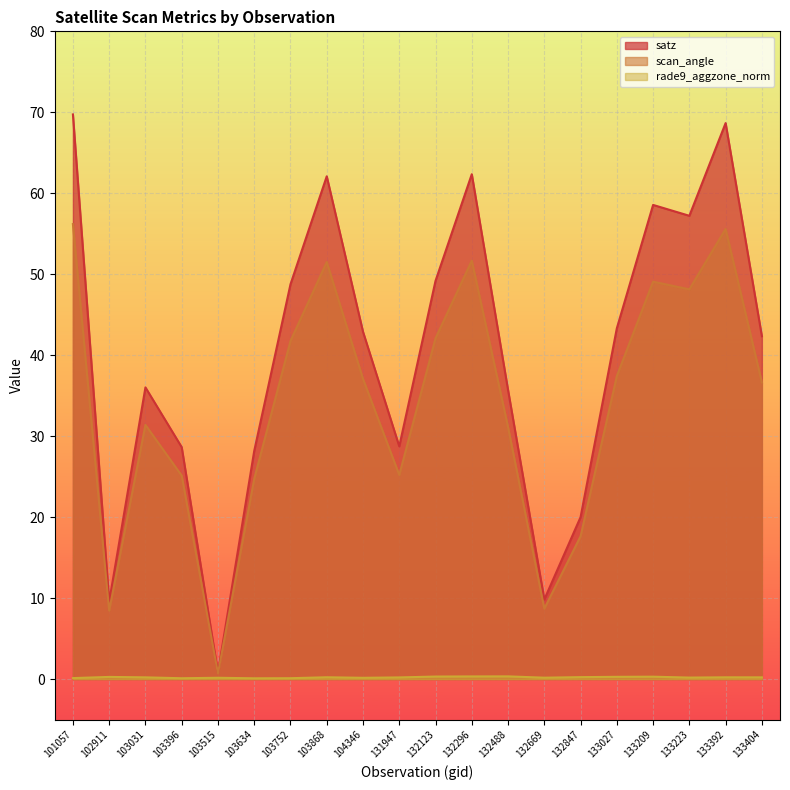

True or false: scan_angle and satz cross at least once.

False